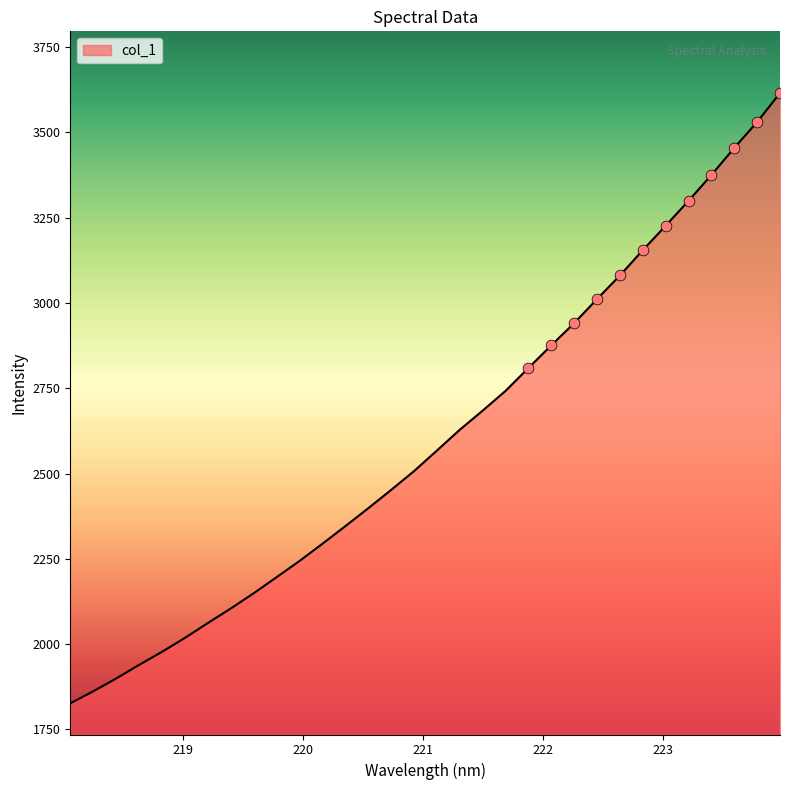

What is the smallest value displayed?

1826.0